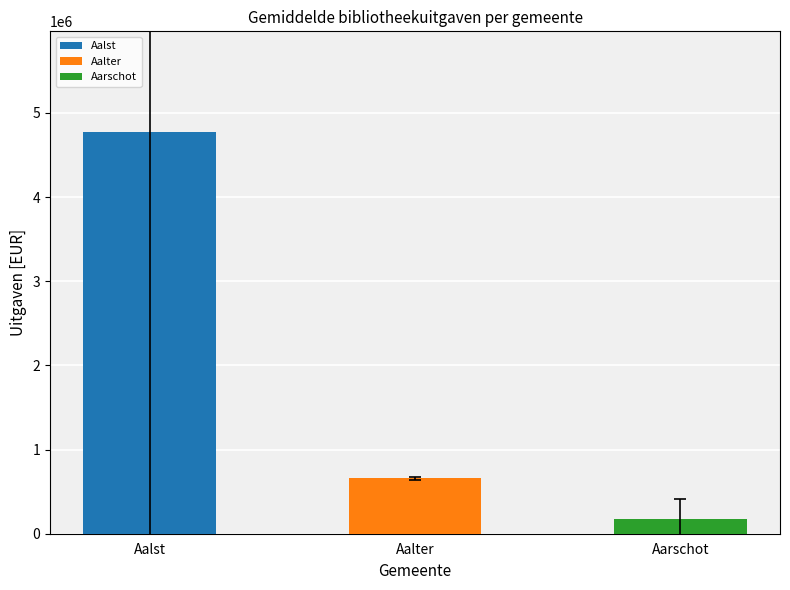

Between Aalst and Aalter, which is larger?

Aalst